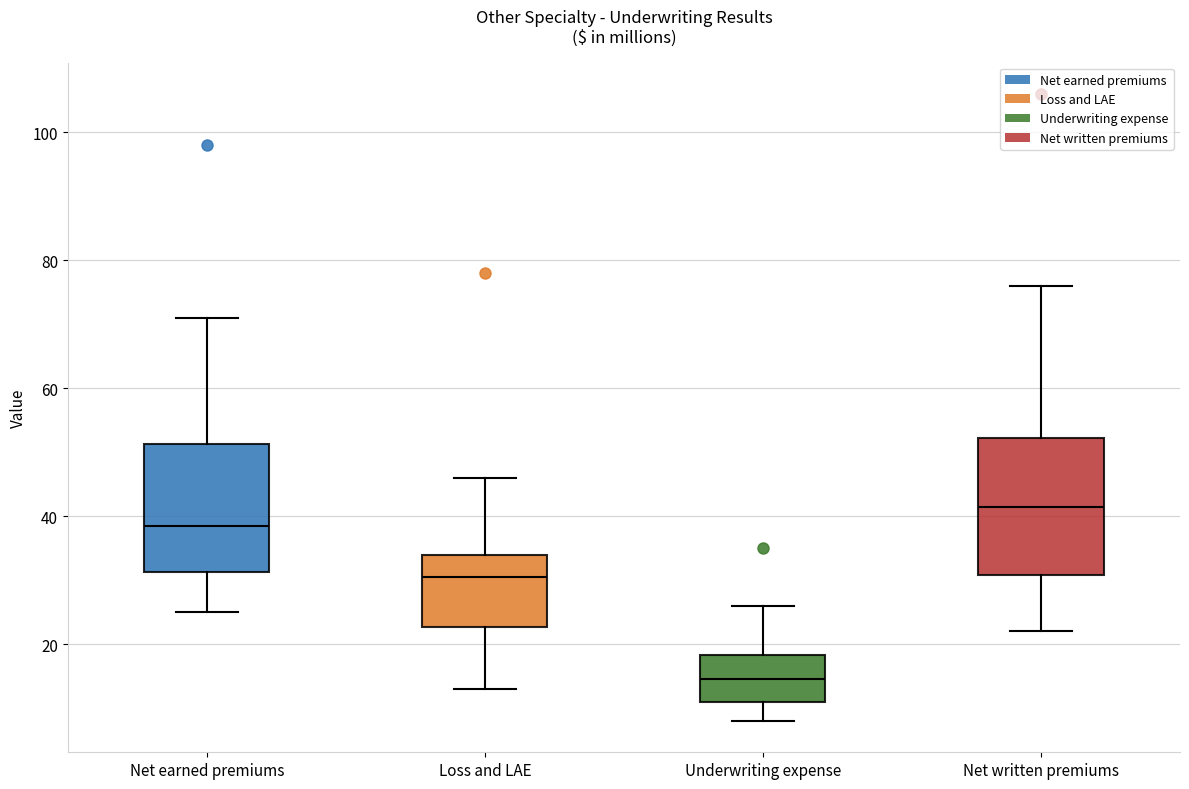

Where is the lower edge of the box for Loss and LAE on the y-axis? The values are not printed on the chart, so give them approximately, as read against the axis.

22